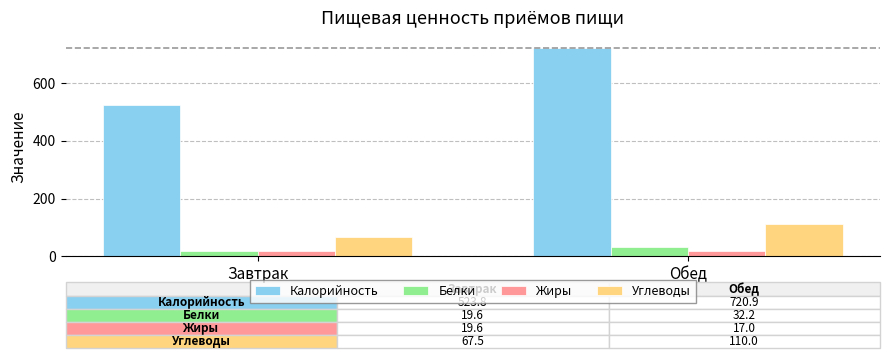

How many series are shown in this chart?

4